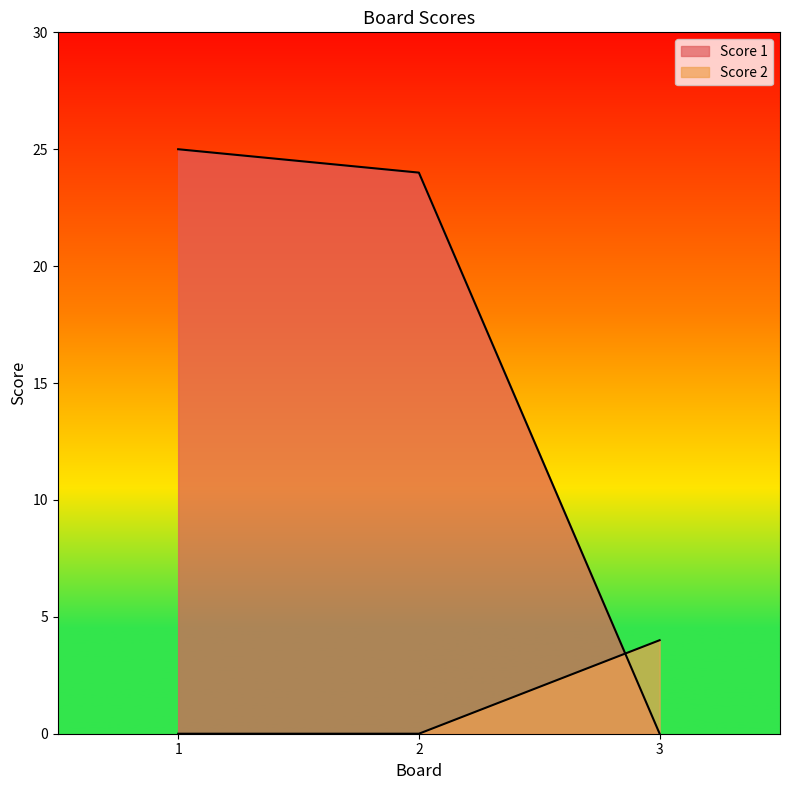

At how many categories does at least one series exceed 13?

2